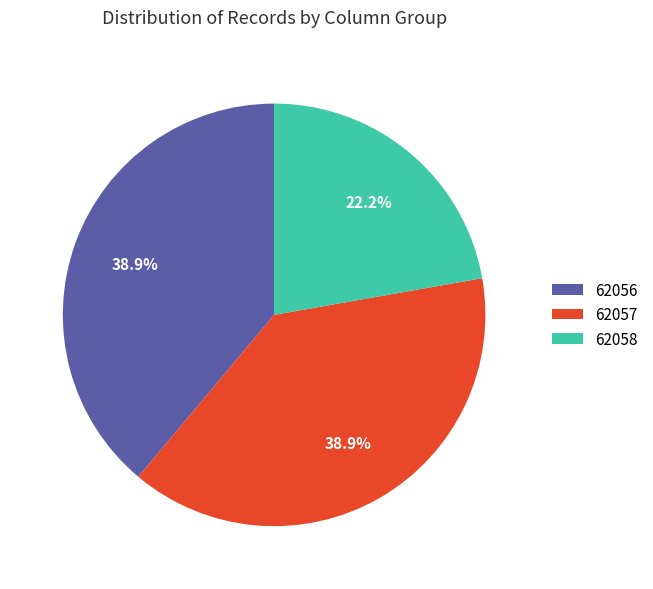

What is the ratio of the value at 62057 to the value at 62058?

1.8